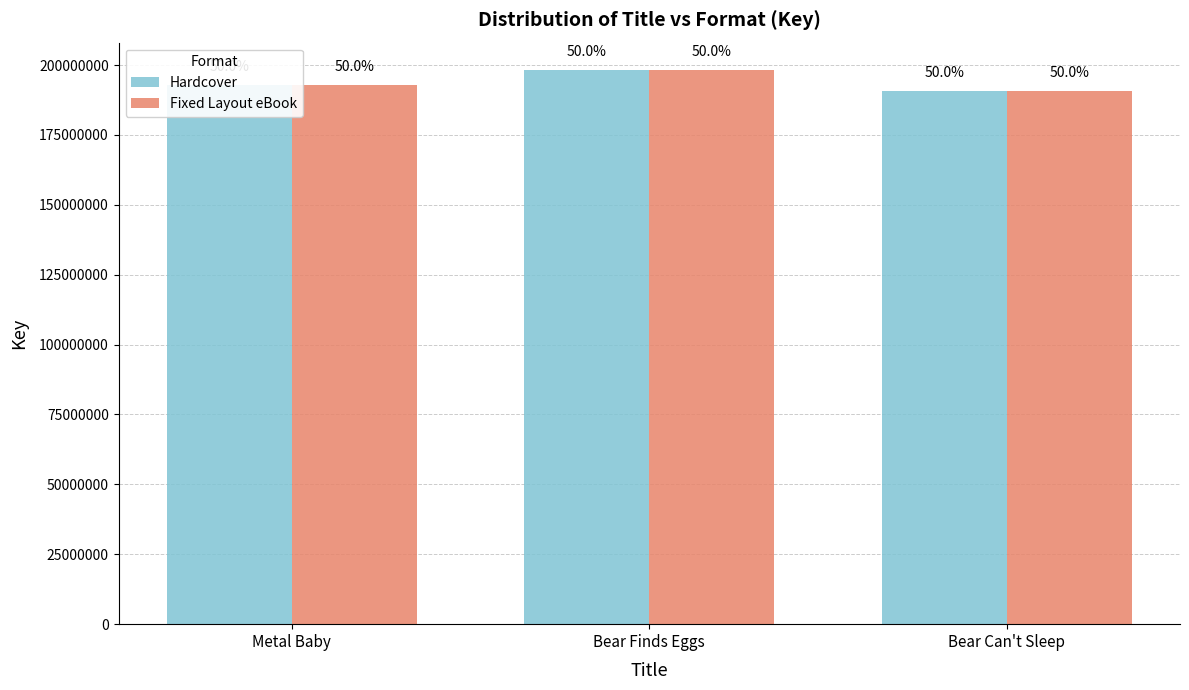

How many groups of bars are there?

3